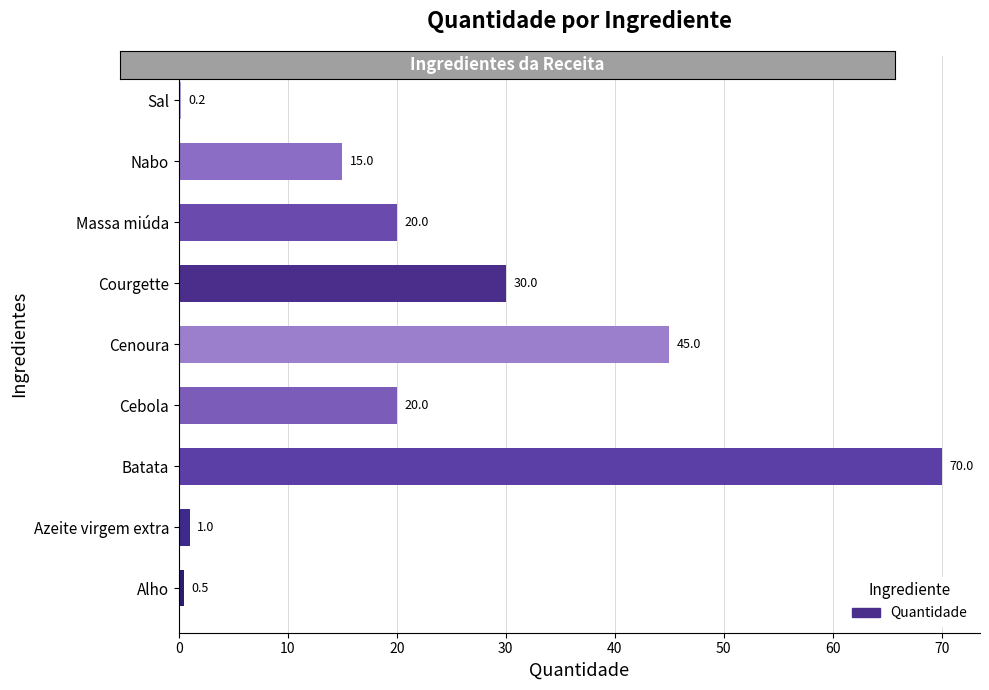

Reading bottom to top, what are all the values shown in this chart?

Alho=0.5	Azeite virgem extra=1.0	Batata=70.0	Cebola=20.0	Cenoura=45.0	Courgette=30.0	Massa miúda=20.0	Nabo=15.0	Sal=0.2